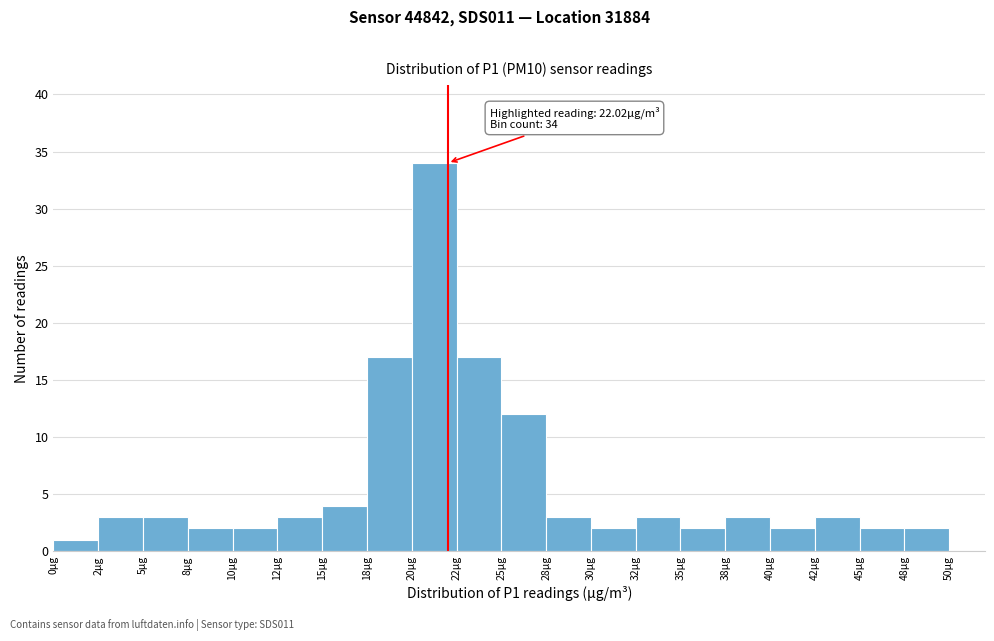

Which range on the x-axis has the tallest bar?

20.0 to 22.5